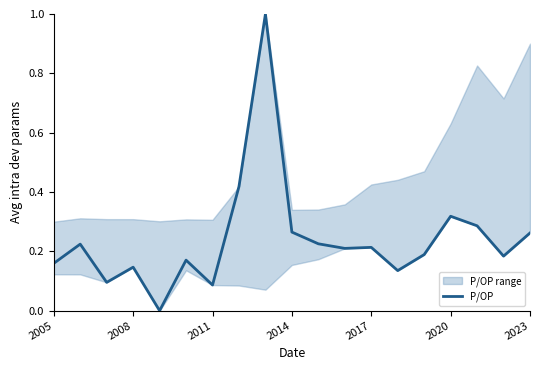

Does the chart display data point markers on the line(s)?

No